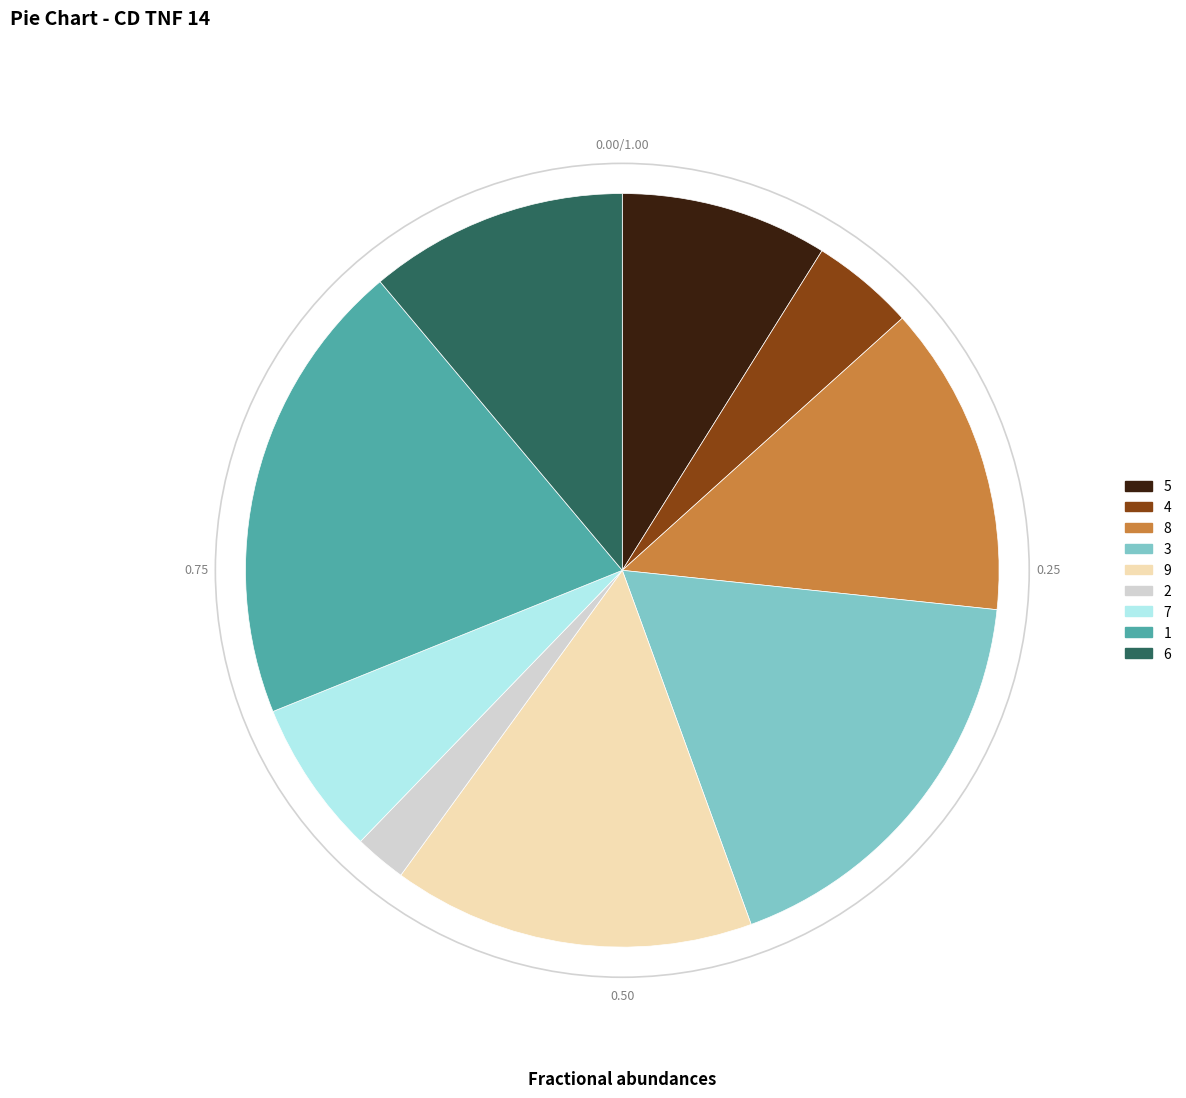

Does any single category account for the majority?

No